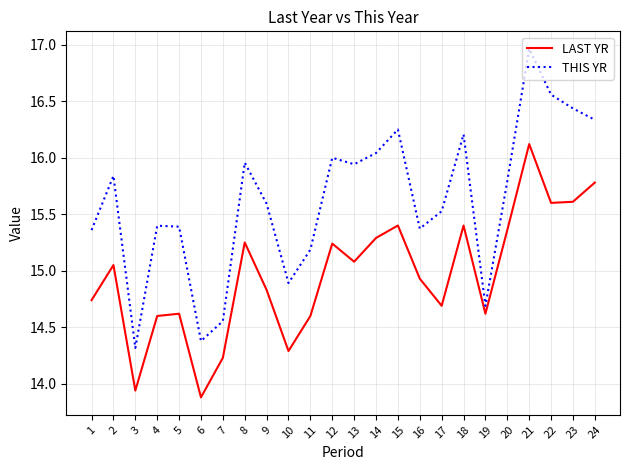

The value of THIS YR at 6 is 25.0. True or false?

False